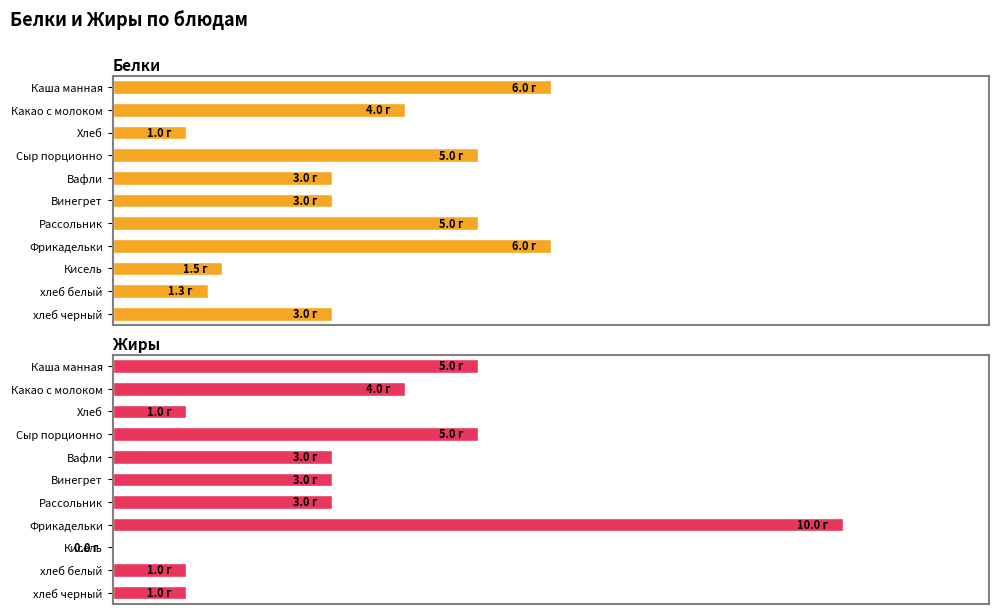

The Жиры series shows 1.6 at хлеб черный. True or false?

False